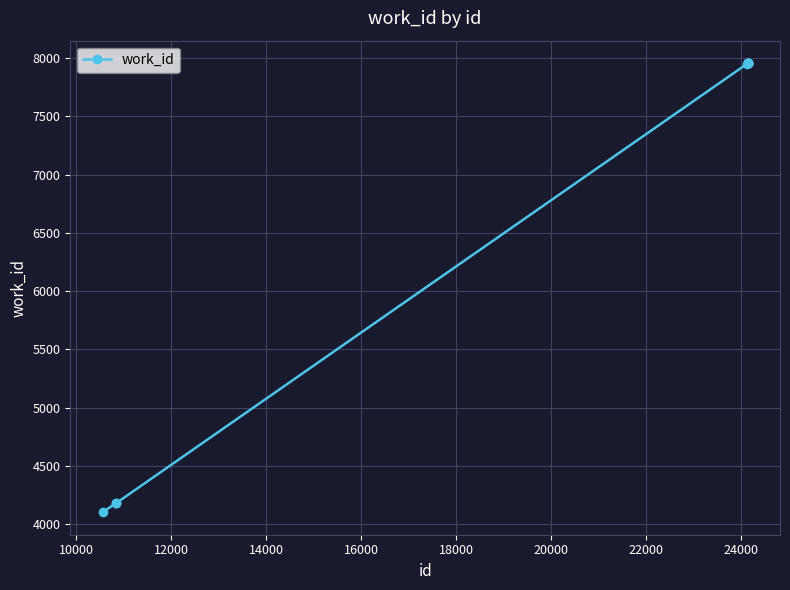

What is the sum of all values?

68159